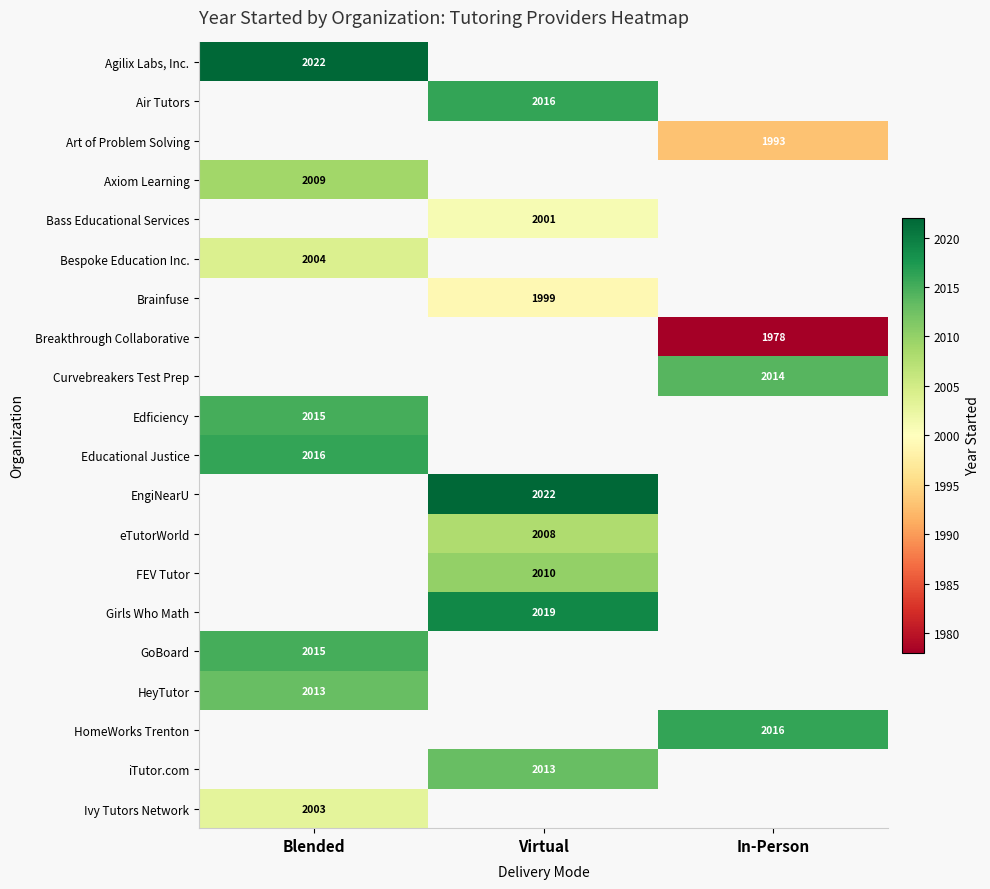

The Bespoke Education Inc. series shows 2004 at Blended. True or false?

True